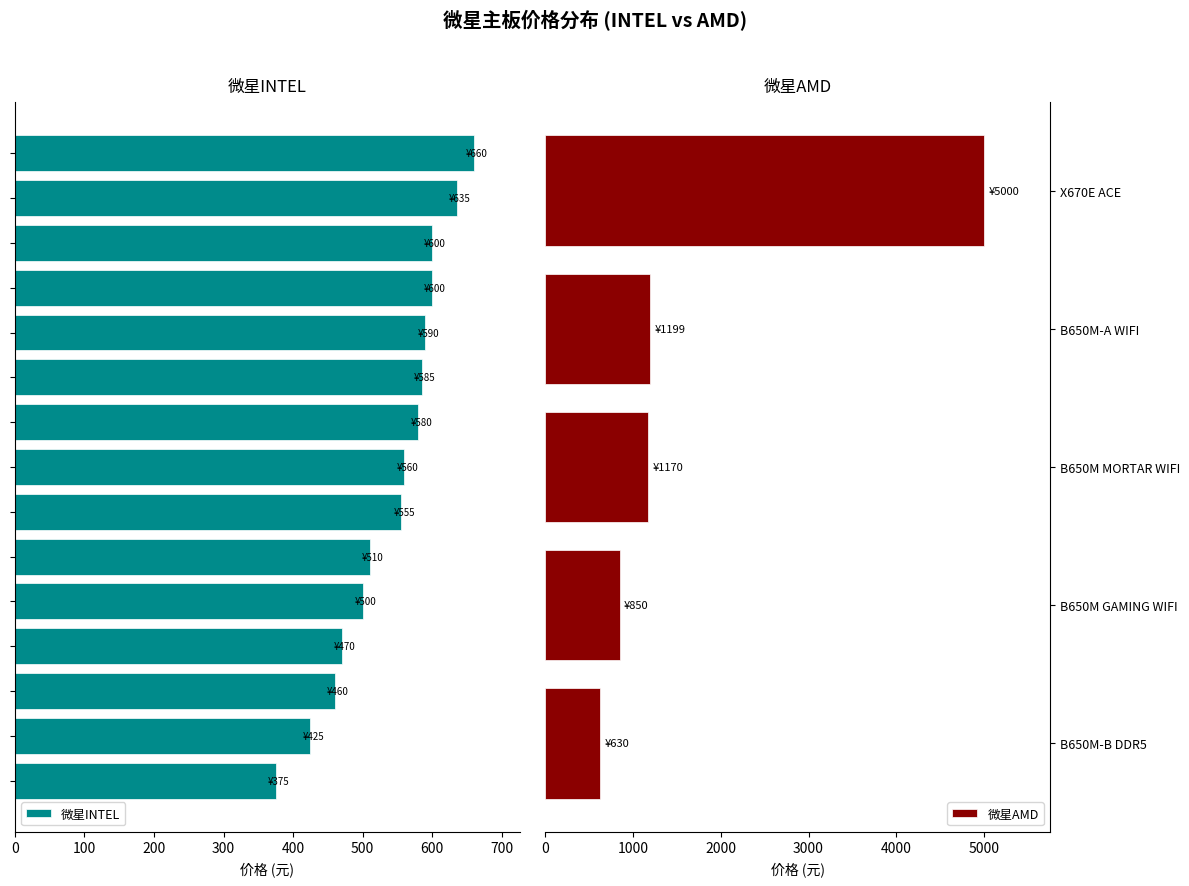

True or false: 微星AMD has a value of 1808 at B650M MORTAR WIFI.

False